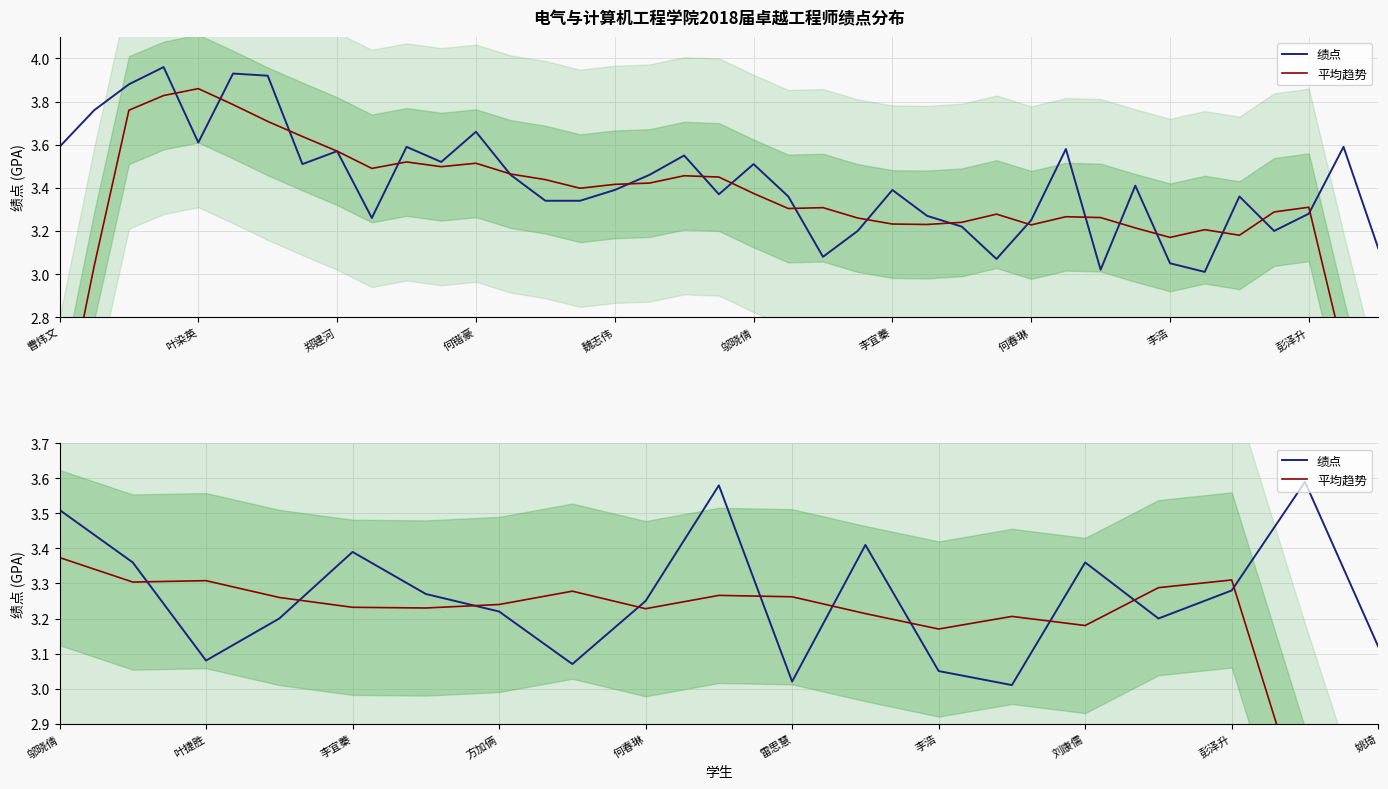

How many interior local valleys does the 平均趋势 series have?

5